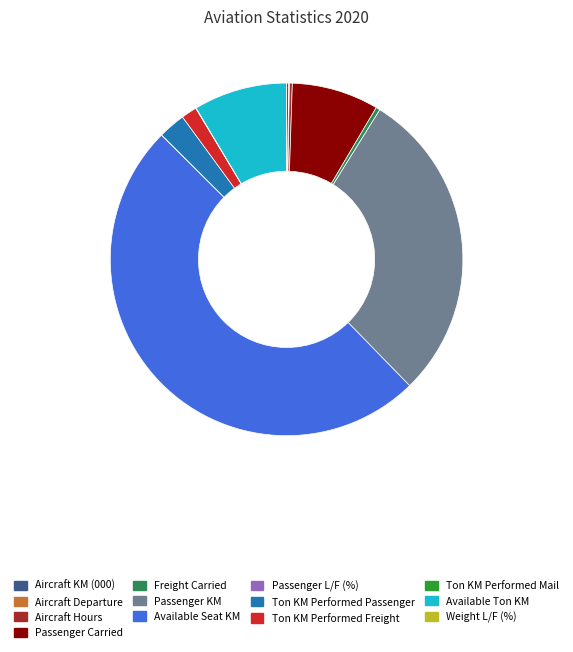

True or false: Available Seat KM accounts for 38% of the total.

False